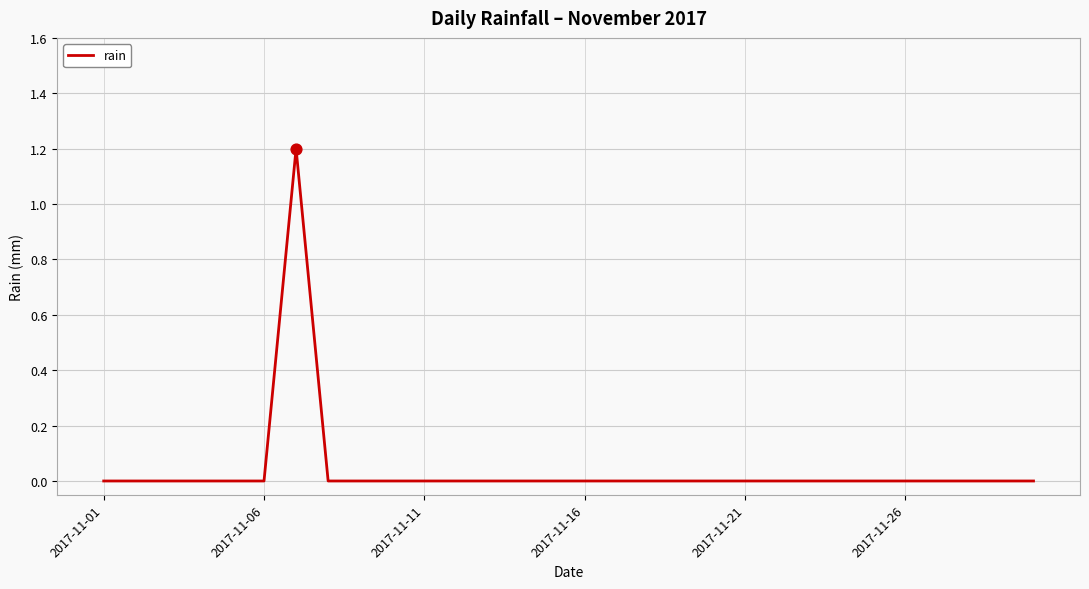

What is the greatest value displayed?

1.2